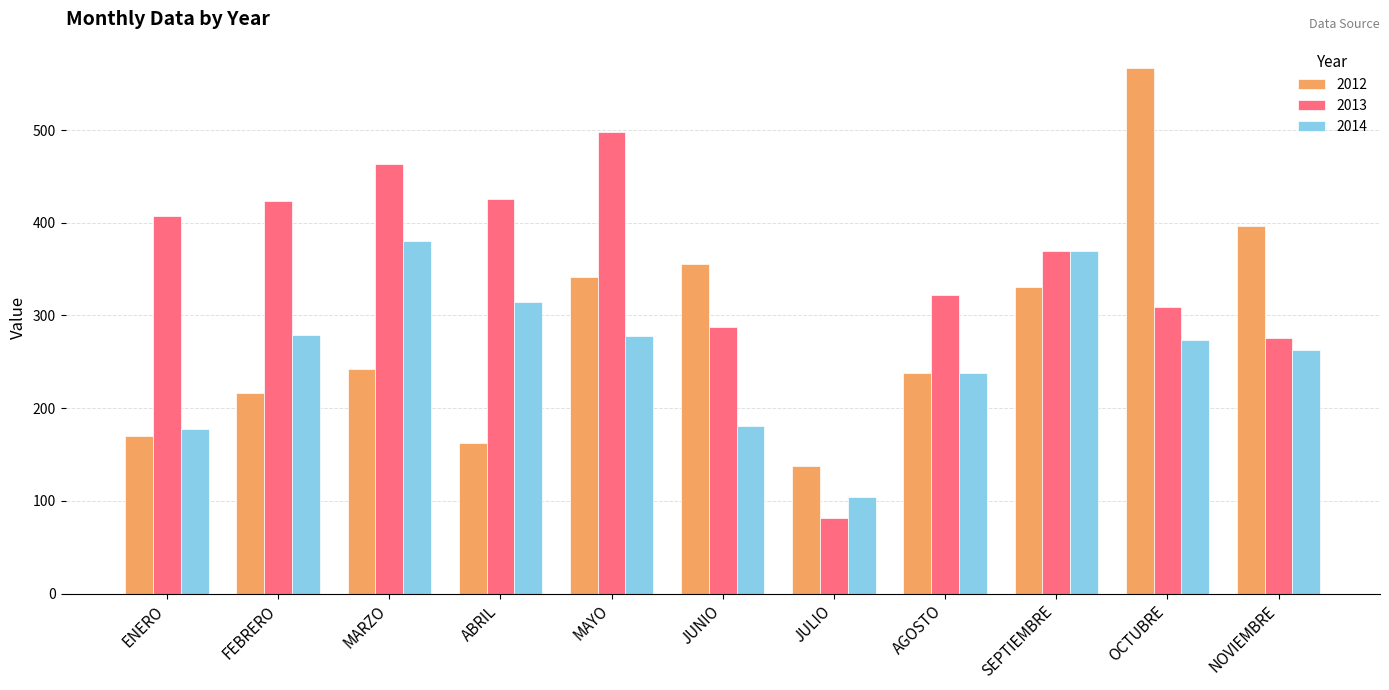

What is the difference between the 2012 values at MAYO and NOVIEMBRE?

54